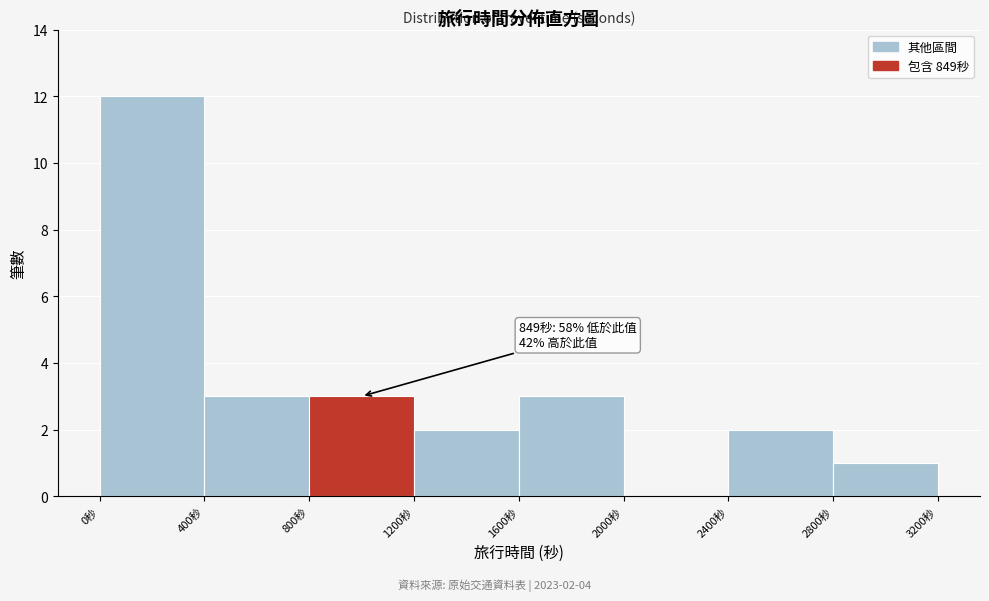

Which range on the x-axis has the tallest bar?

0 to 400